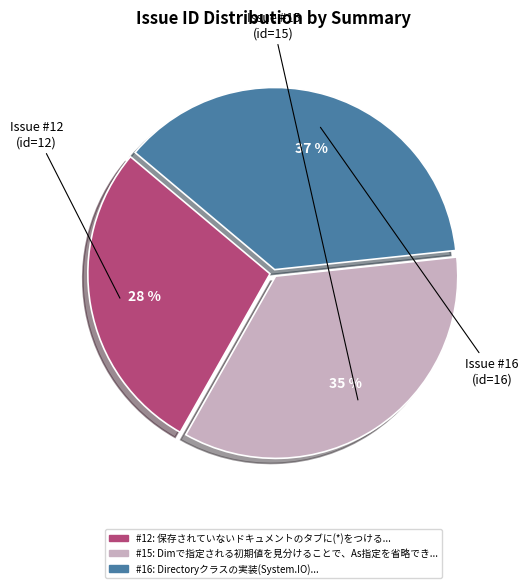

To the nearest percent, what is the average slice percentage?

33%